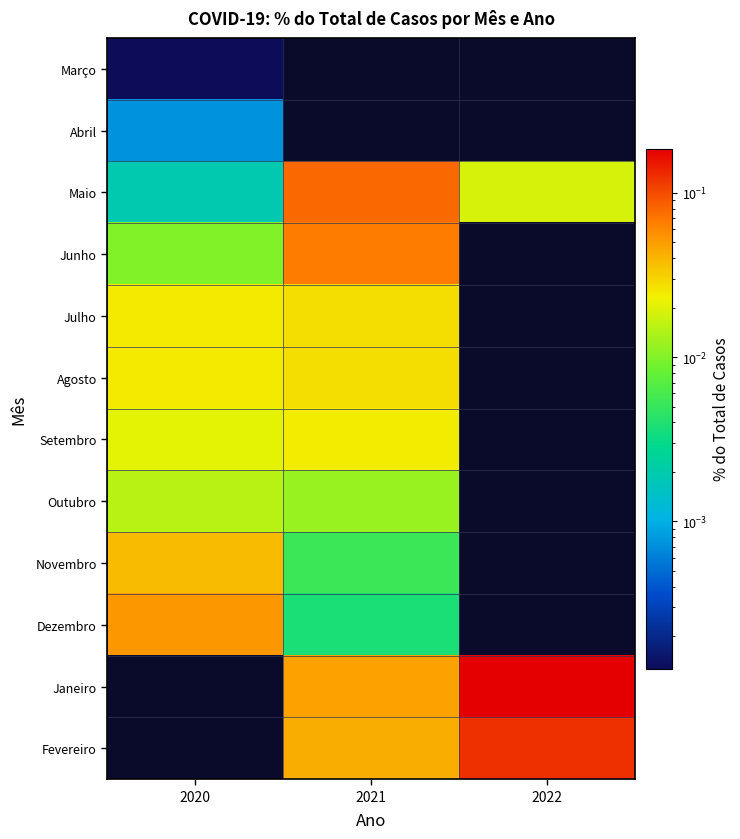

Which category has the highest value across all series?

2022